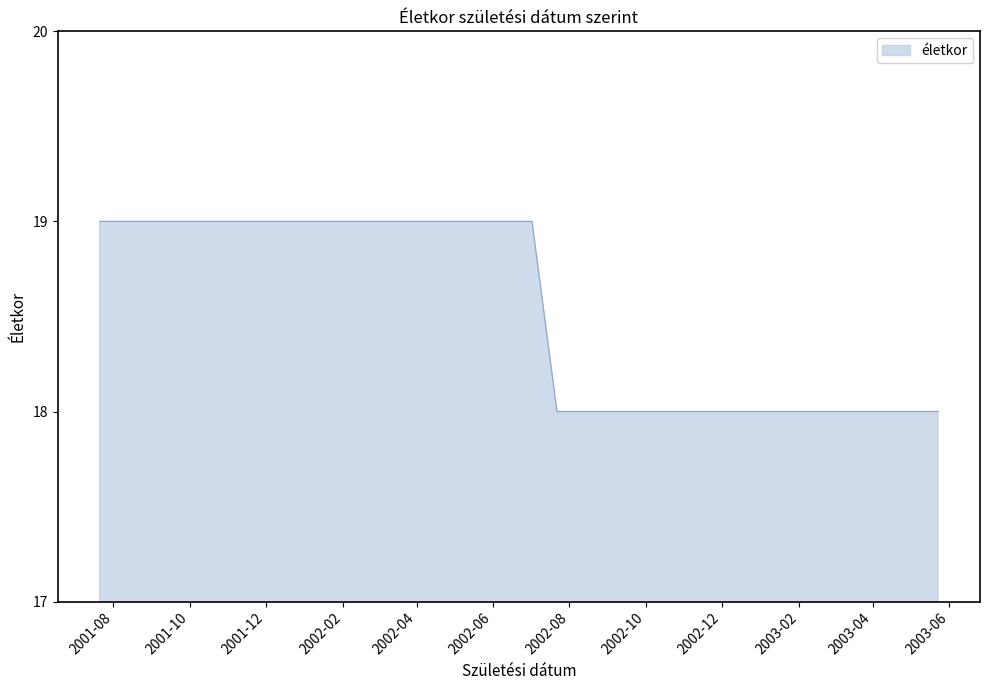

Reading left to right, extract all data points from this chart.

19	19	19	19	19	19	19	19	19	19	19	19	18	18	18	18	18	18	18	18	18	18	18	18